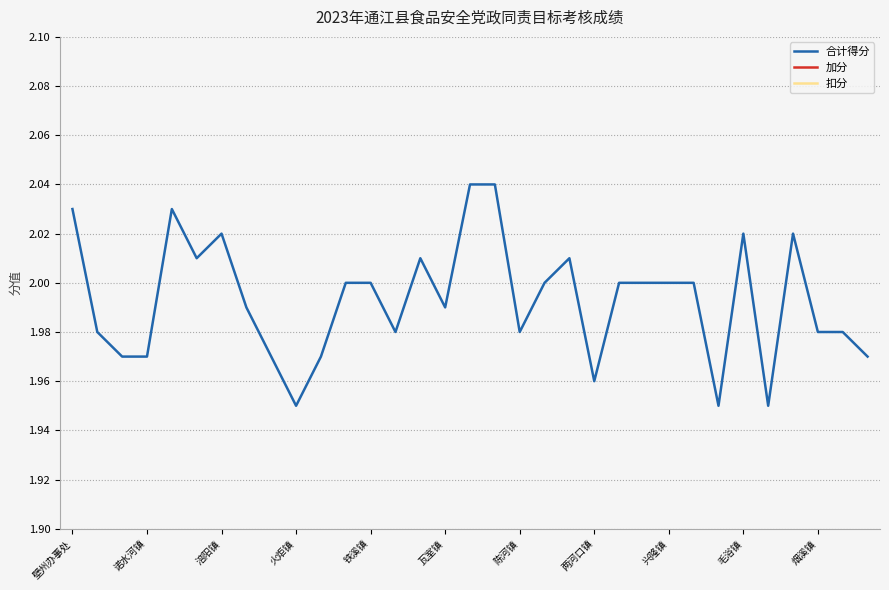

True or false: 合计得分 has a value of 0.6 at 壁州办事处.

False